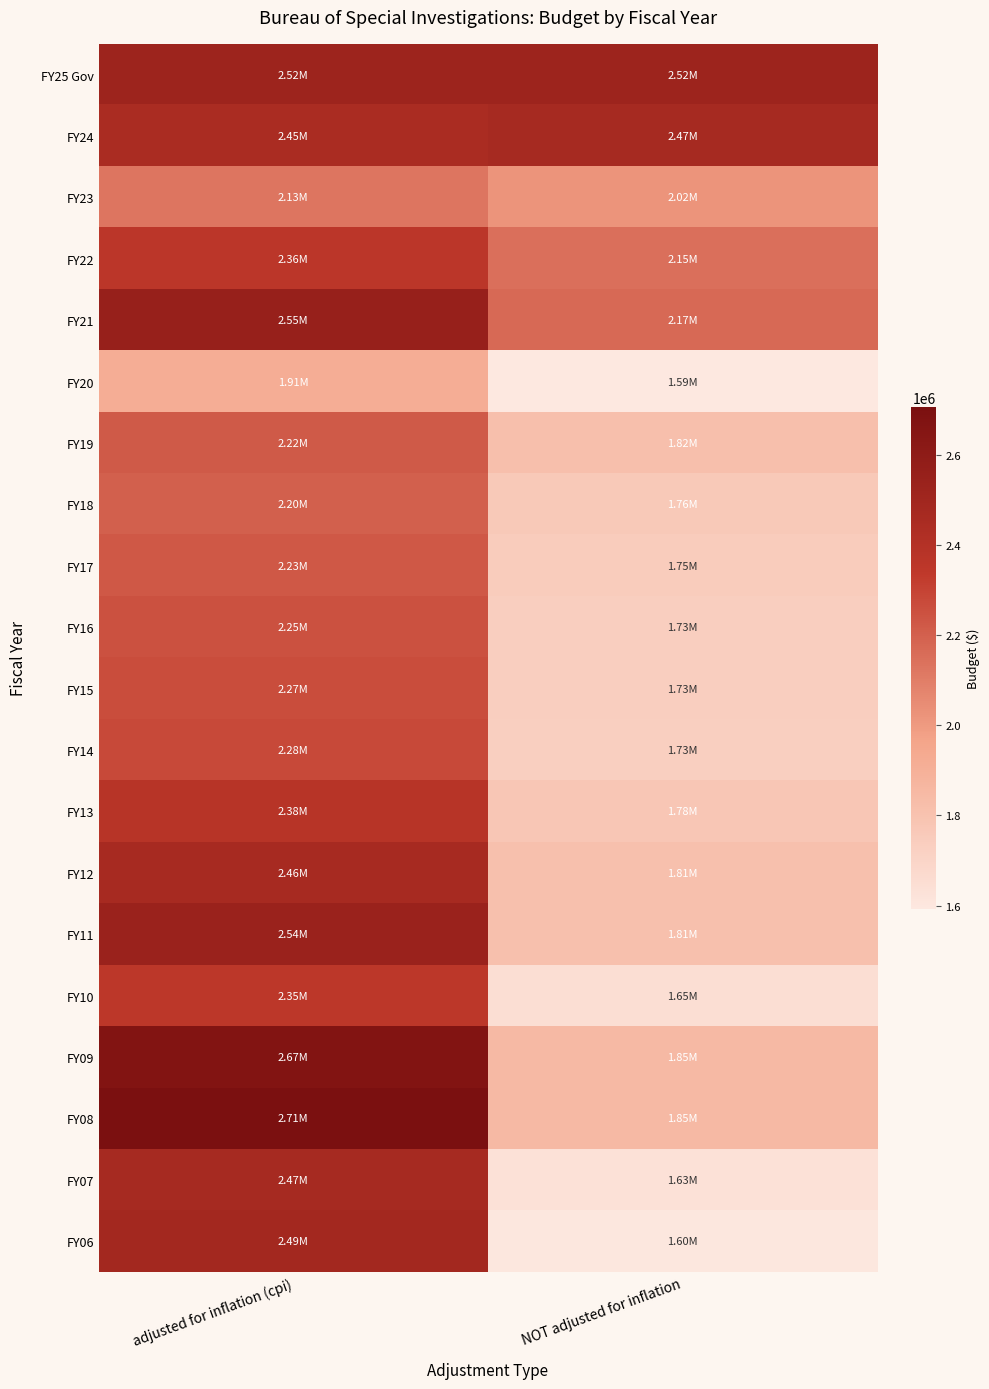

Which series has the widest spread of values?

FY06